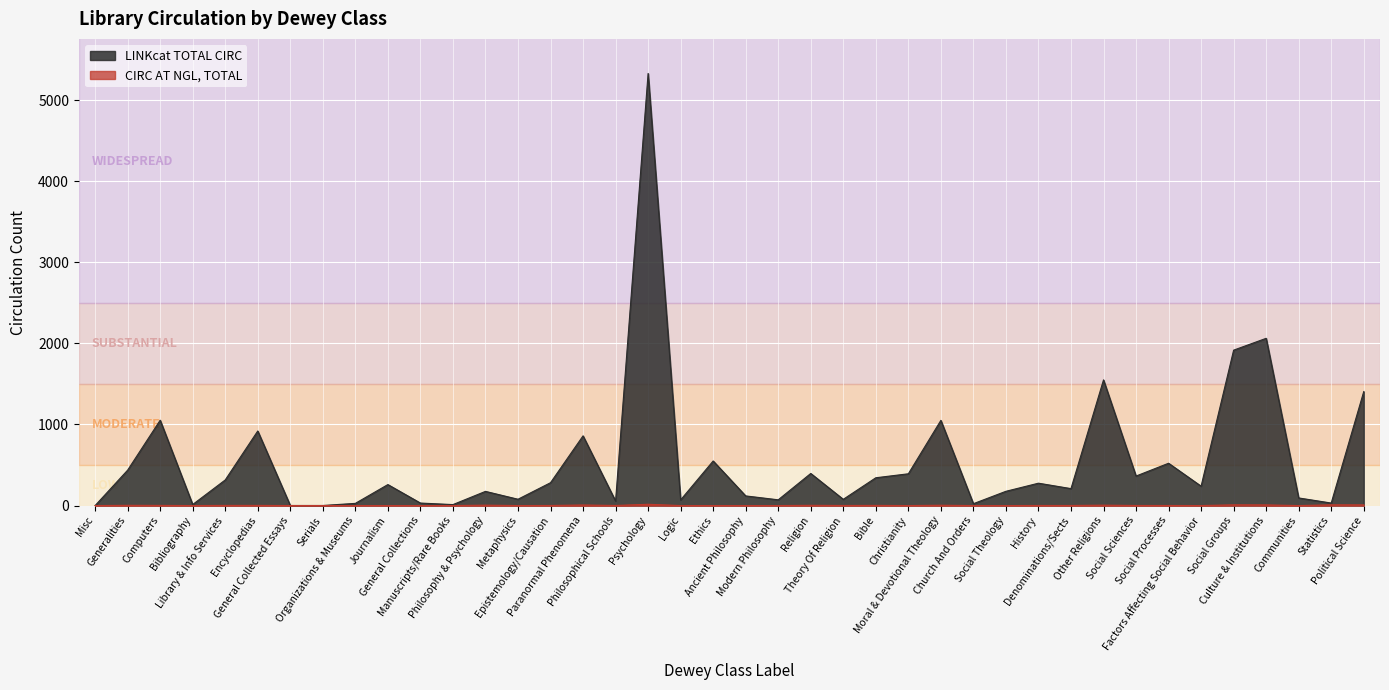

How many data points in LINKcat TOTAL CIRC are above 259?

19